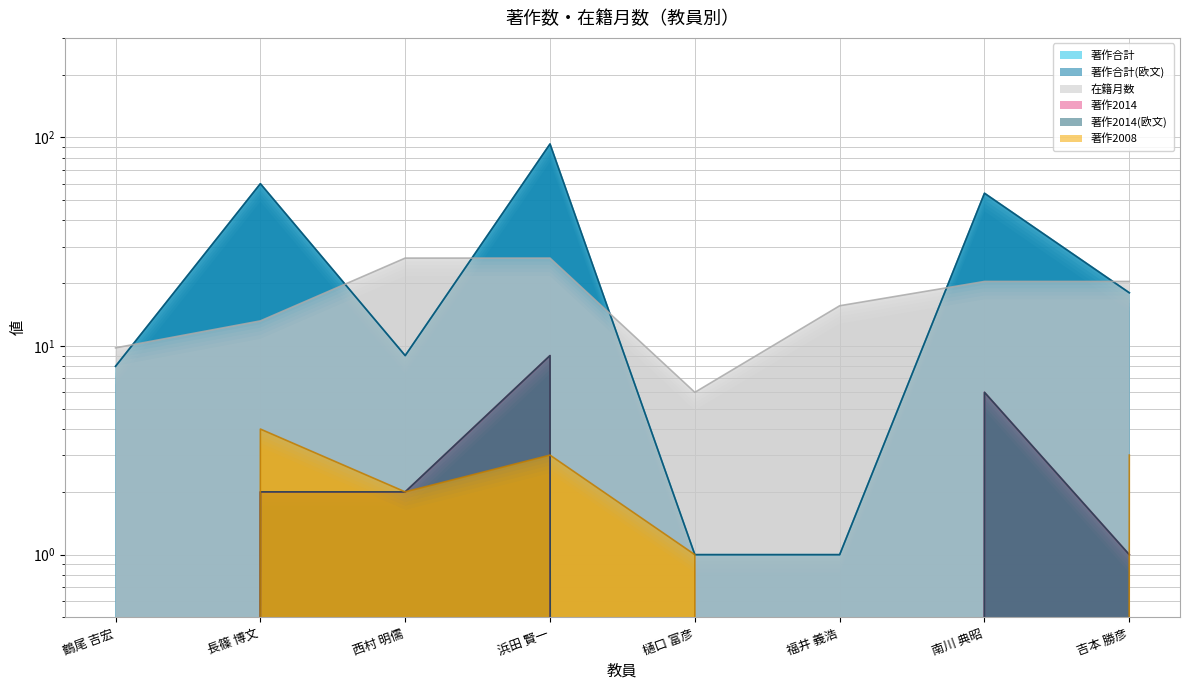

Reading right to left, extract all data points from this chart.

著作合計: 吉本 勝彦=18.0	南川 典昭=54.0	福井 義浩=1.0	樋口 富彦=1.0	浜田 賢一=93.0	西村 明儒=9.0	長篠 博文=60.0	鶴尾 吉宏=8.0
著作合計(欧文): 吉本 勝彦=18.0	南川 典昭=54.0	福井 義浩=1.0	樋口 富彦=1.0	浜田 賢一=93.0	西村 明儒=9.0	長篠 博文=60.0	鶴尾 吉宏=8.0
在籍月数: 吉本 勝彦=20.4	南川 典昭=20.4	福井 義浩=15.6	樋口 富彦=6.0	浜田 賢一=26.4	西村 明儒=26.4	長篠 博文=13.2	鶴尾 吉宏=9.8
著作2014: 吉本 勝彦=1.0	南川 典昭=6.0	福井 義浩=0.0	樋口 富彦=0.0	浜田 賢一=9.0	西村 明儒=2.0	長篠 博文=2.0	鶴尾 吉宏=0.0
著作2014(欧文): 吉本 勝彦=1.0	南川 典昭=6.0	福井 義浩=0.0	樋口 富彦=0.0	浜田 賢一=9.0	西村 明儒=2.0	長篠 博文=2.0	鶴尾 吉宏=0.0
著作2008: 吉本 勝彦=3.0	南川 典昭=0.0	福井 義浩=0.0	樋口 富彦=1.0	浜田 賢一=3.0	西村 明儒=2.0	長篠 博文=4.0	鶴尾 吉宏=0.0